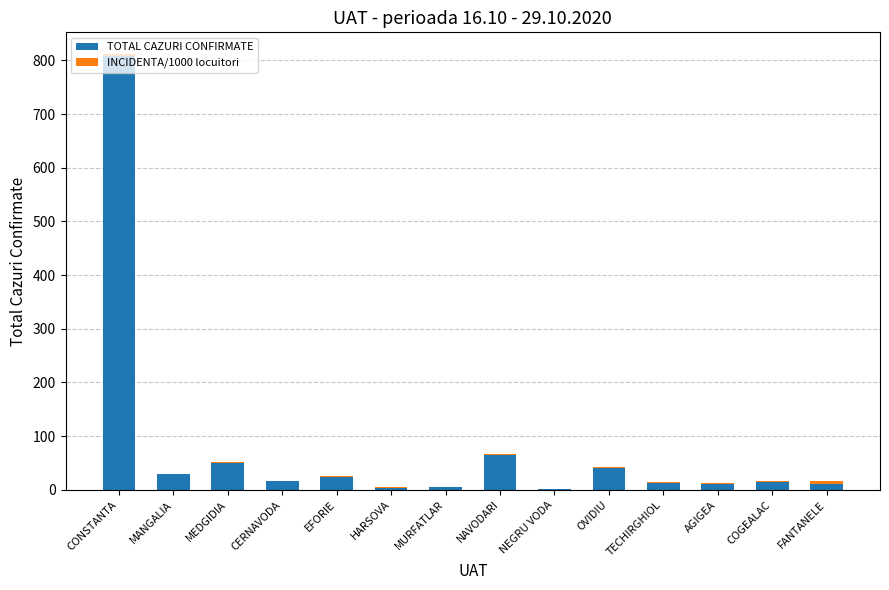

What is the highest value of the TOTAL CAZURI CONFIRMATE series?

809.0